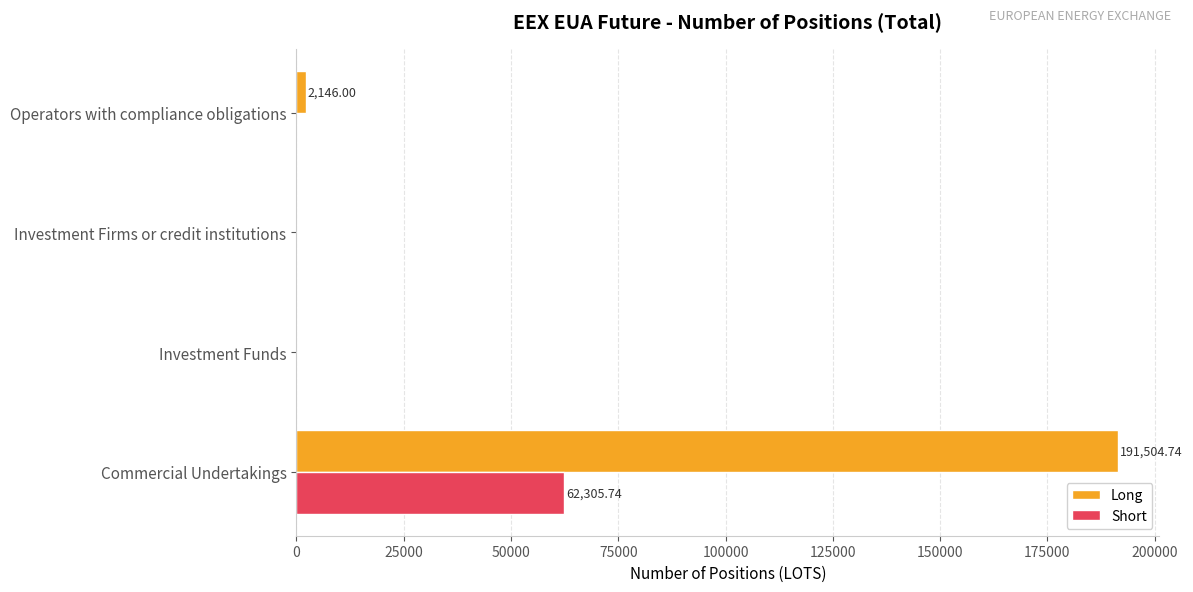

What is the sum of all Long values?

193650.7